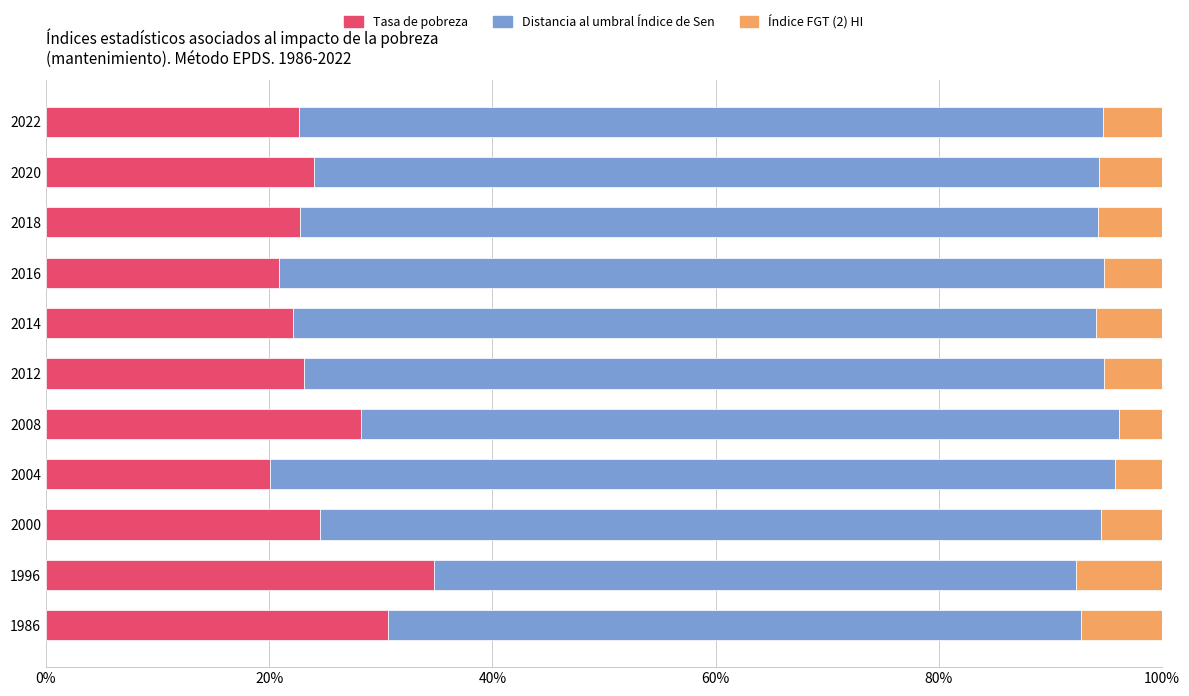

Count the number of data series in this chart.

3